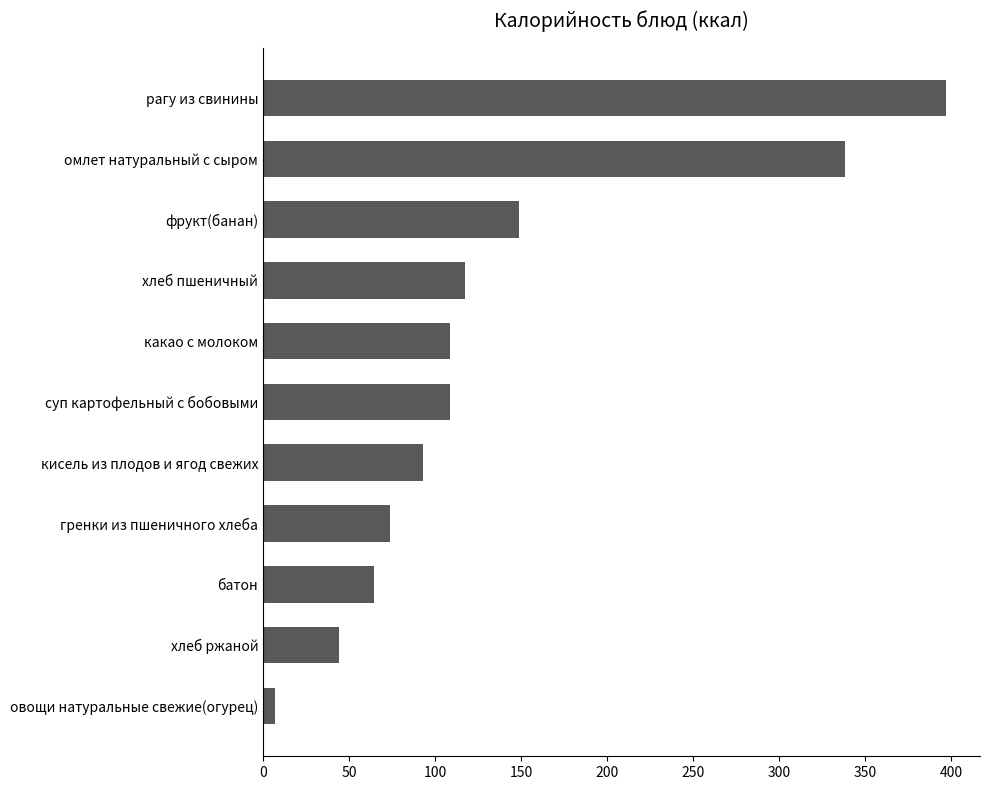

What is the change in value from батон to суп картофельный с бобовыми?

+44.1